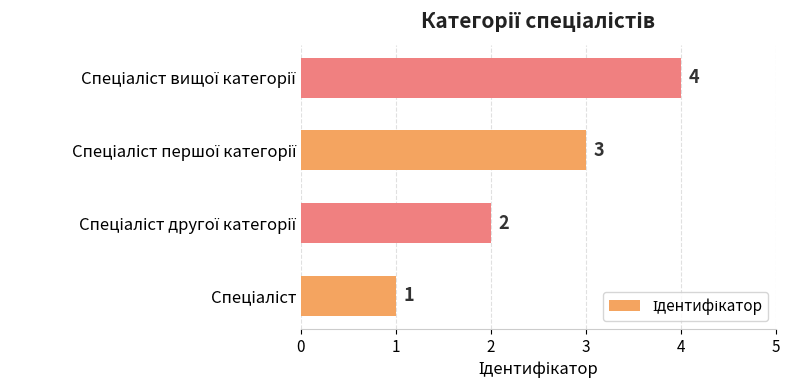

What is the smallest value displayed?

1